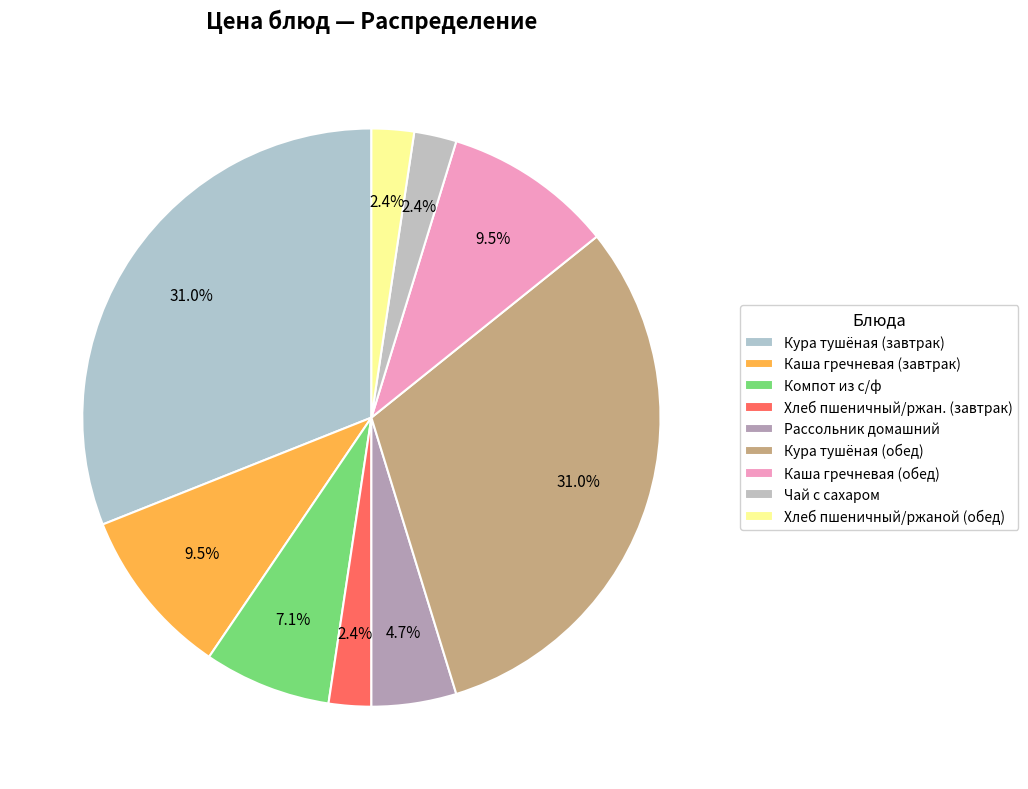

Which has a higher value, Компот из с/ф or Каша гречневая (обед)?

Каша гречневая (обед)